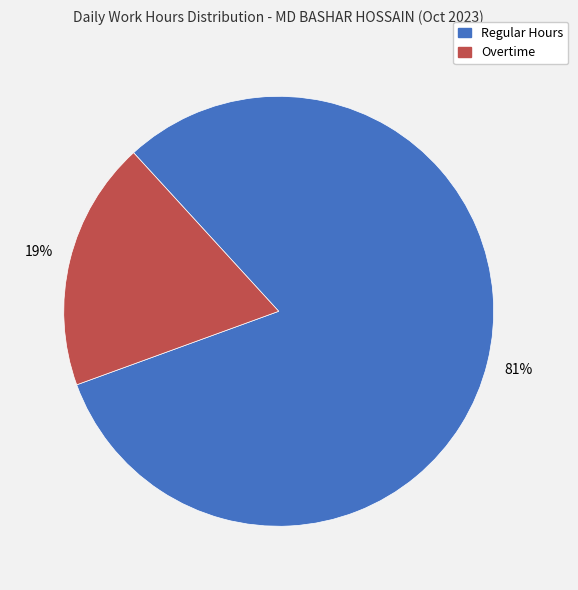

Combined, do Regular Hours and Overtime account for over 50%?

Yes